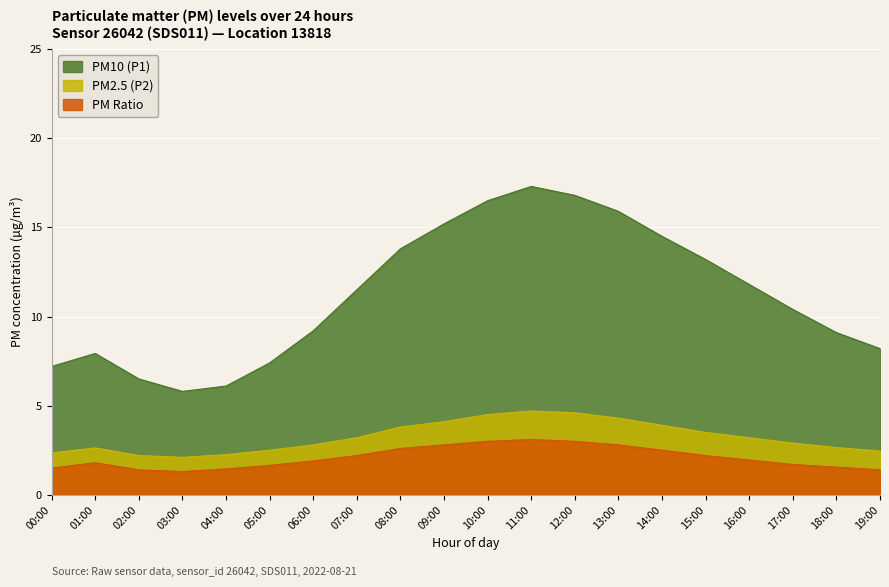

What are all the series names shown in the legend?

PM10 (P1), PM2.5 (P2), PM Ratio